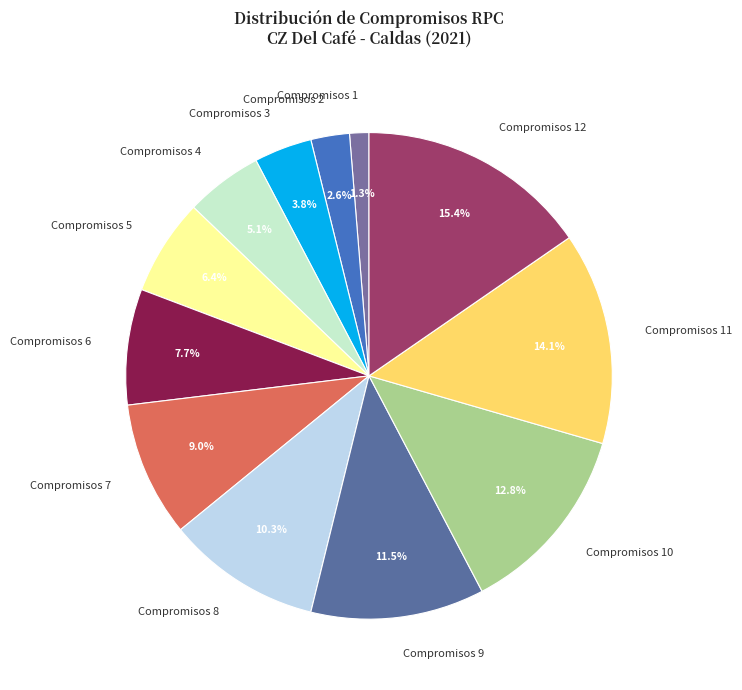

Rank the categories by value from lowest to highest.

Compromisos 1, Compromisos 2, Compromisos 3, Compromisos 4, Compromisos 5, Compromisos 6, Compromisos 7, Compromisos 8, Compromisos 9, Compromisos 10, Compromisos 11, Compromisos 12